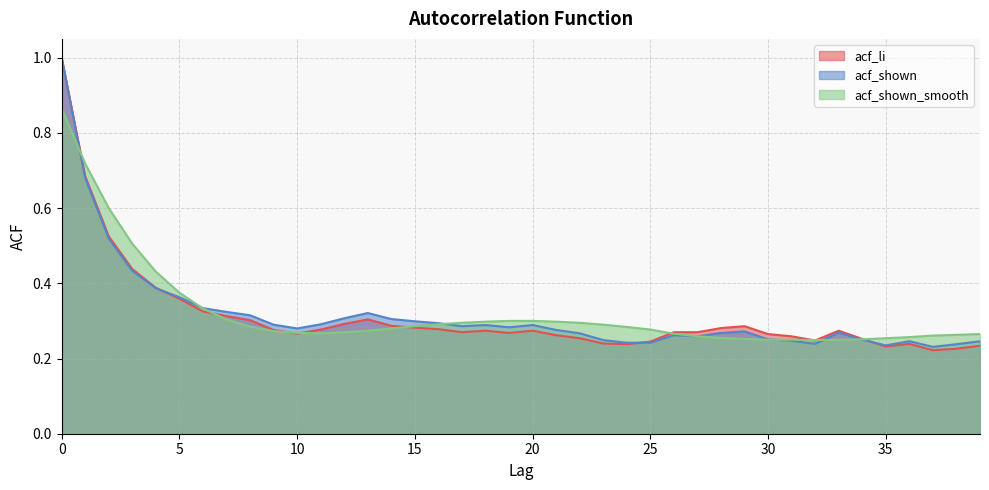

How many series are shown in this chart?

3